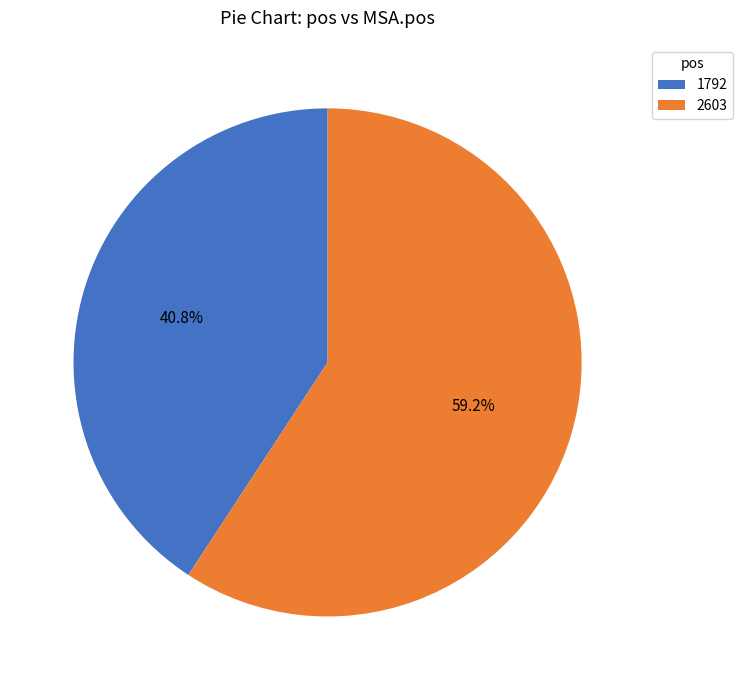

Between 2603 and 1792, which is larger?

2603